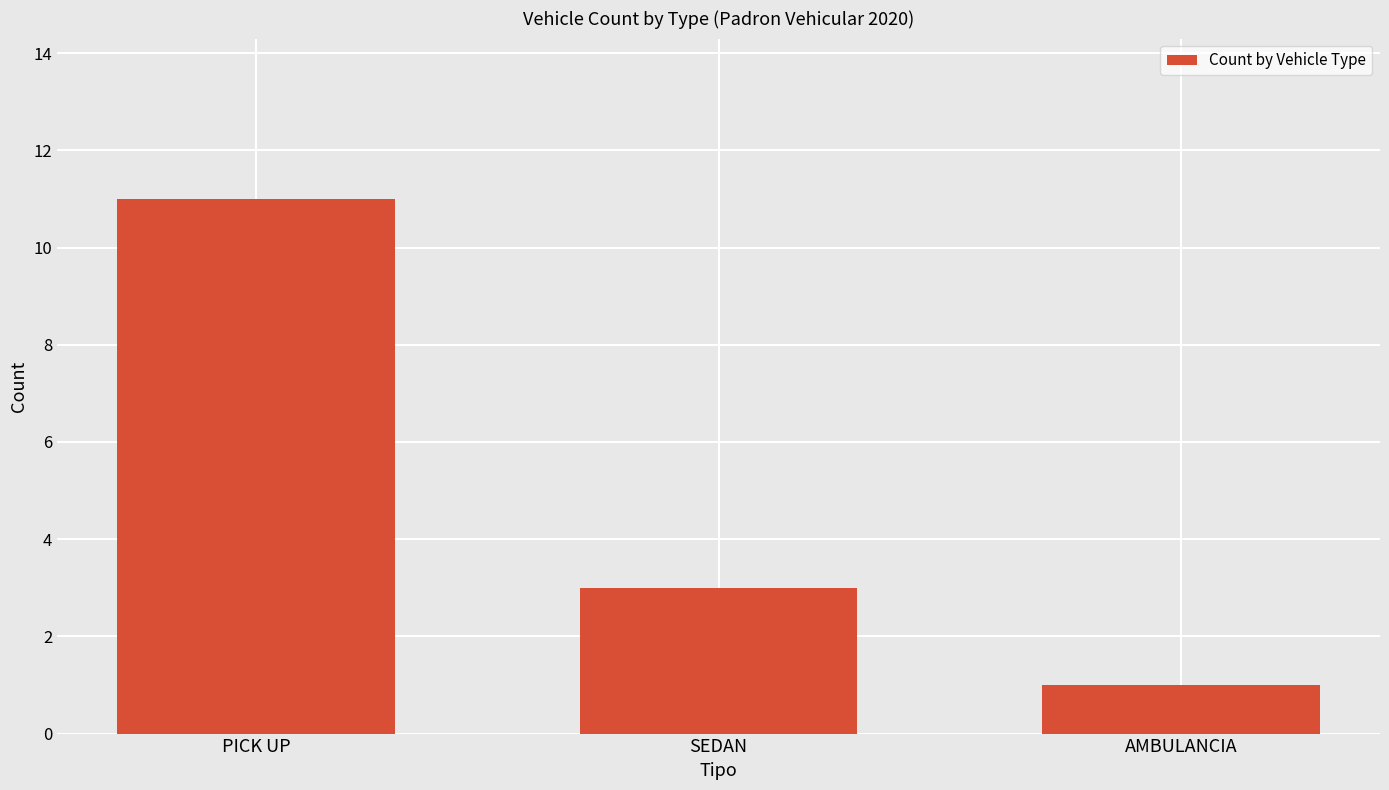

List the labels in order of value, smallest first.

AMBULANCIA, SEDAN, PICK UP